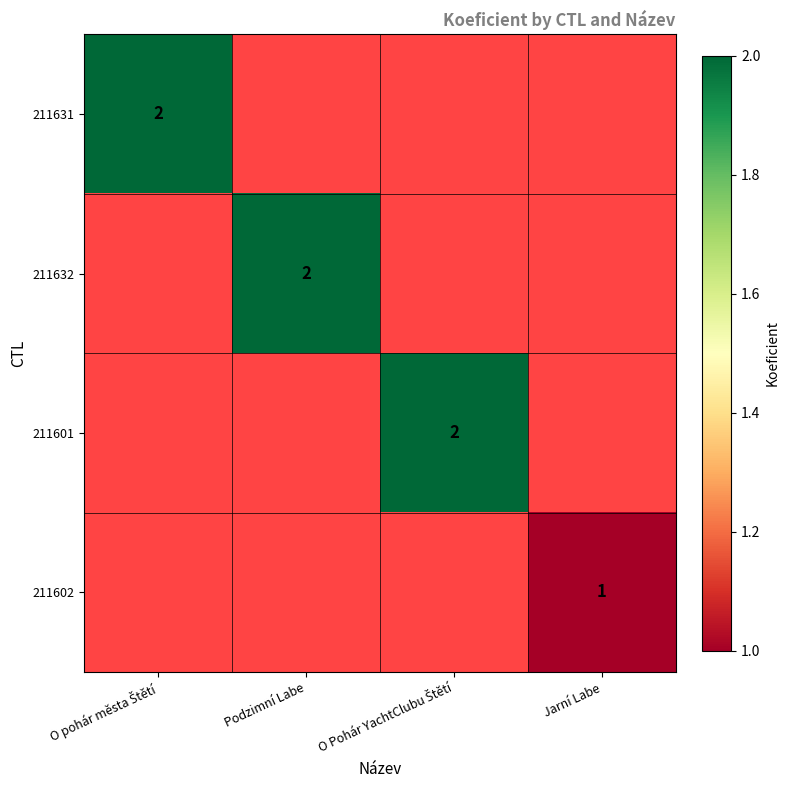

The 211632 series shows 3 at Podzimní Labe. True or false?

False